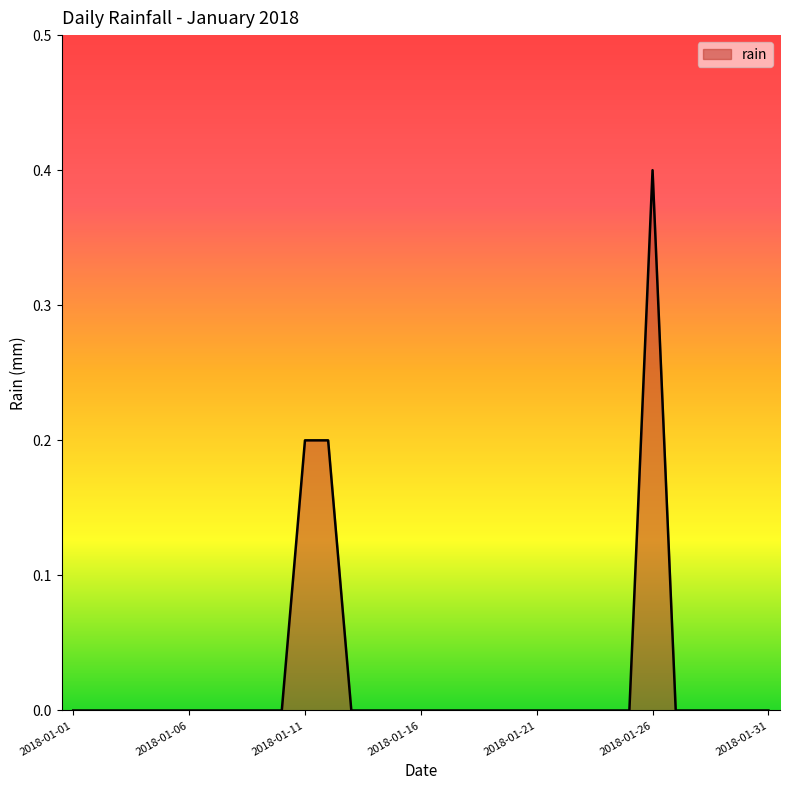

What is the greatest value displayed?

0.4